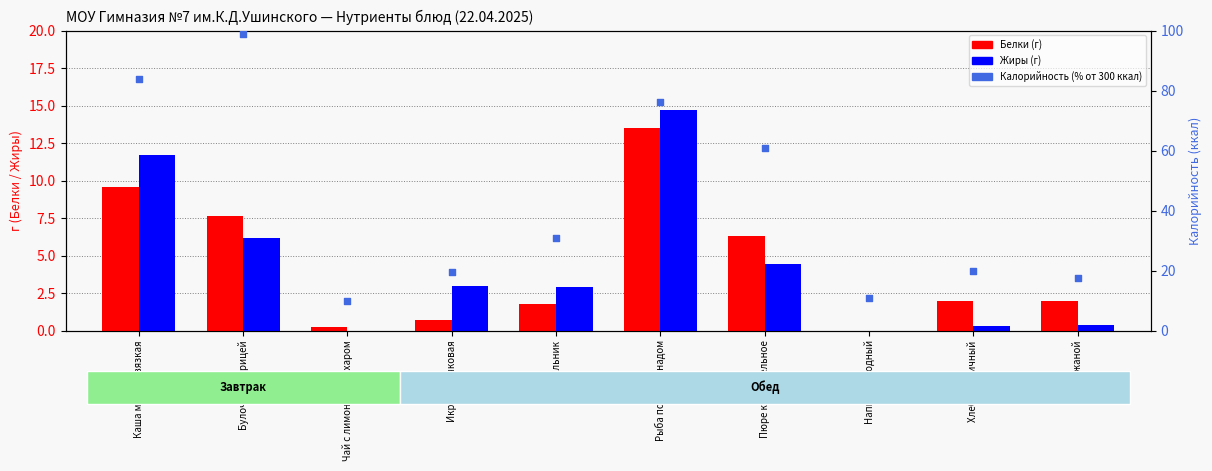

At how many categories does at least one series exceed 22?

5